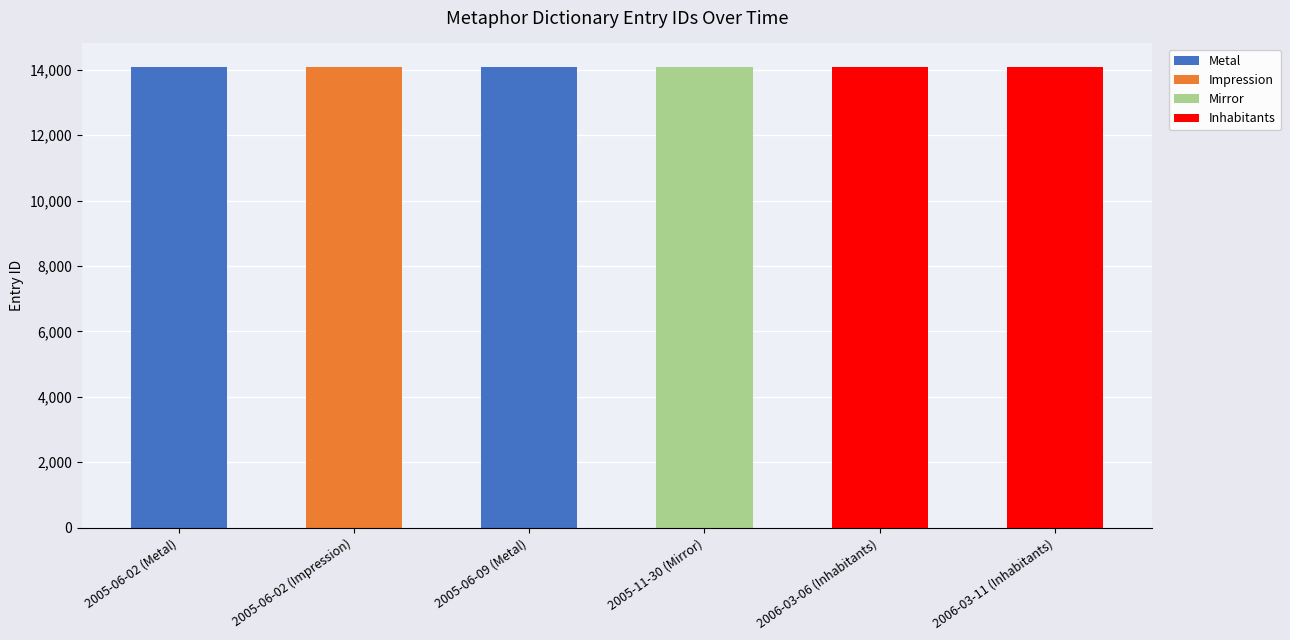

What is the sum of all Metal values?

28174